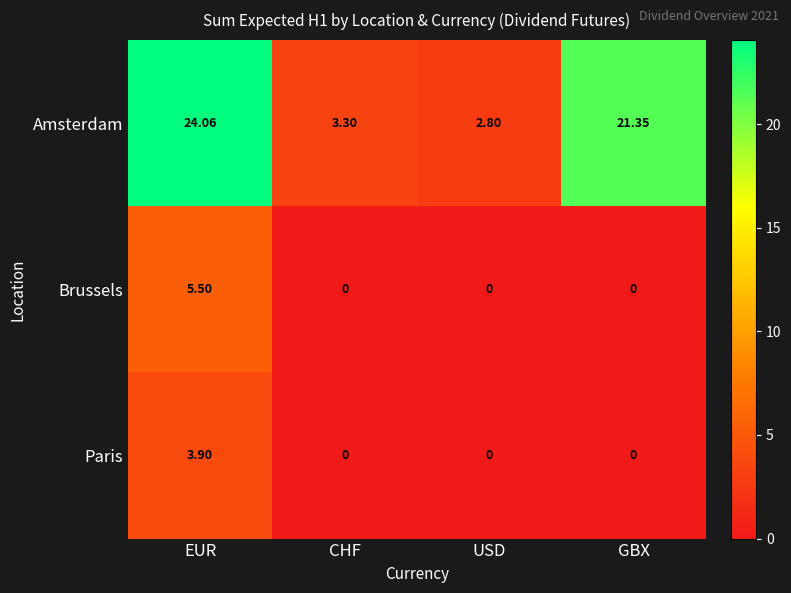

Rank the series by their maximum value, from lowest to highest.

Paris, Brussels, Amsterdam